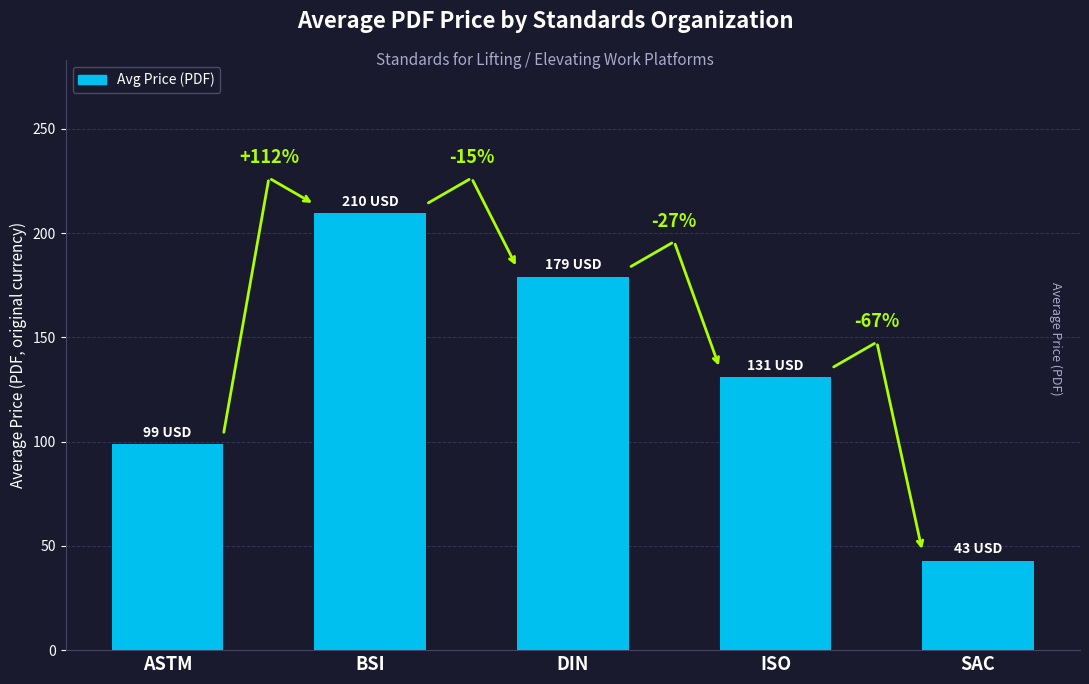

Does the chart contain any negative values?

No